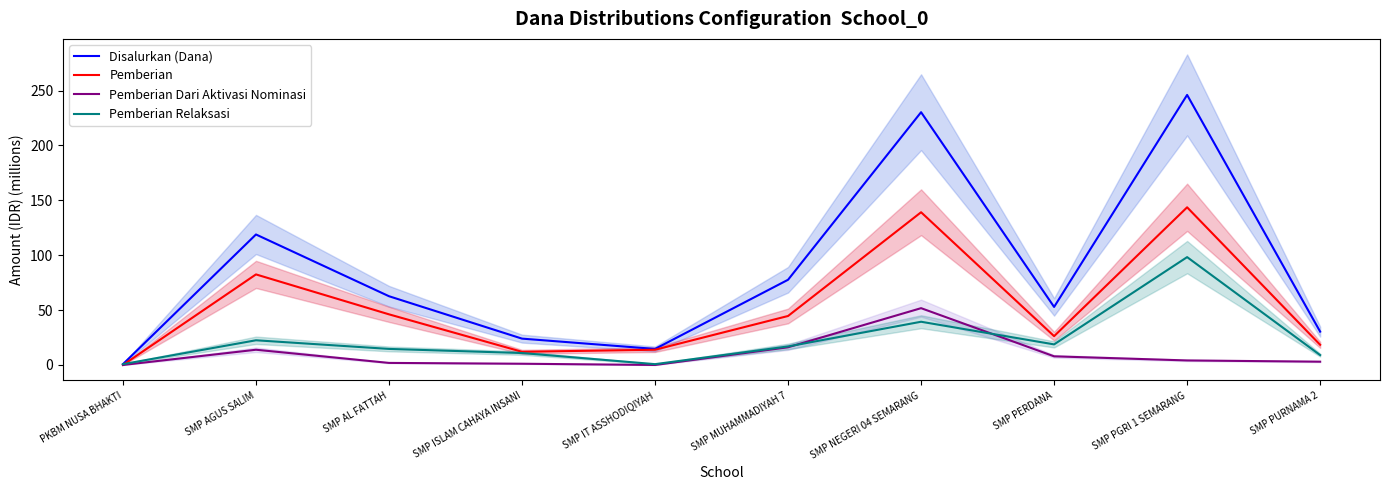

Where does the Pemberian Dari Aktivasi Nominasi series first go above 4?

SMP AGUS SALIM